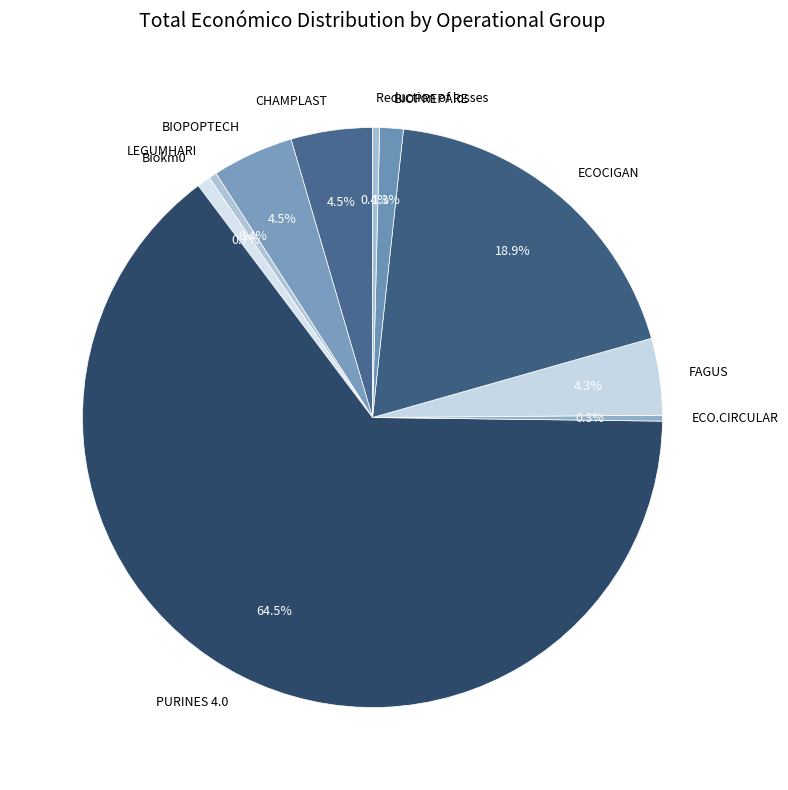

How many slices are in this pie chart?

10